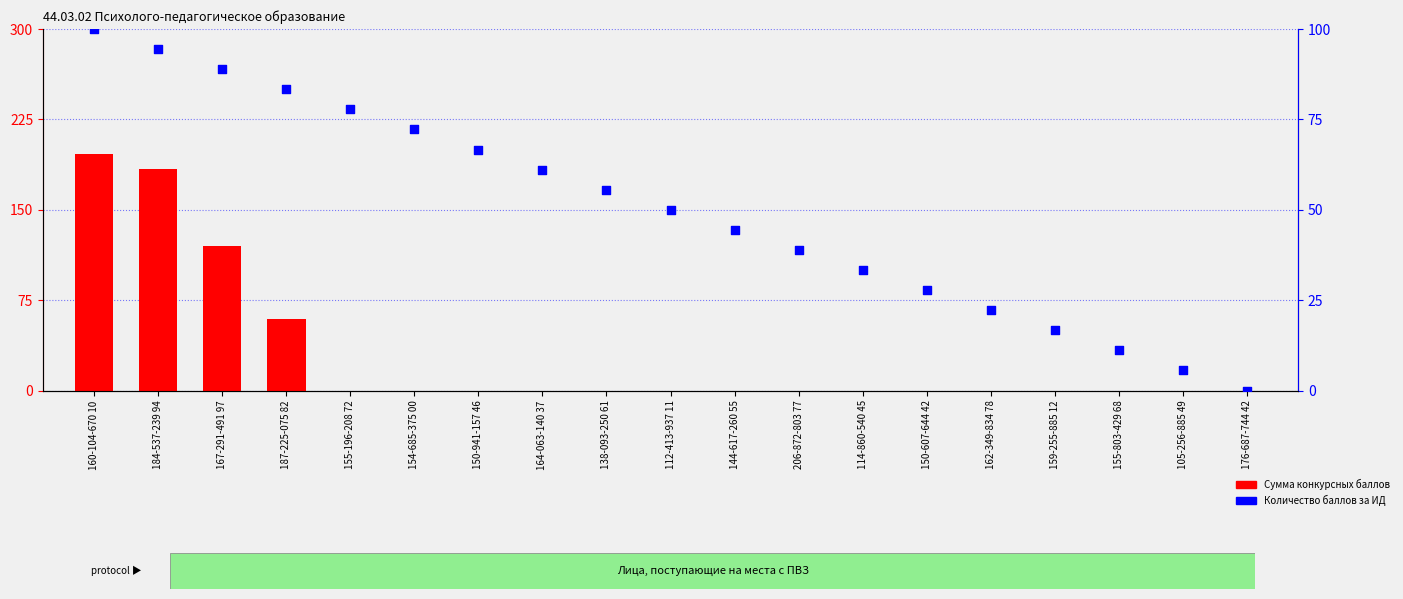

What are all the series names shown in the legend?

Сумма конкурсных баллов, Количество баллов за ИД